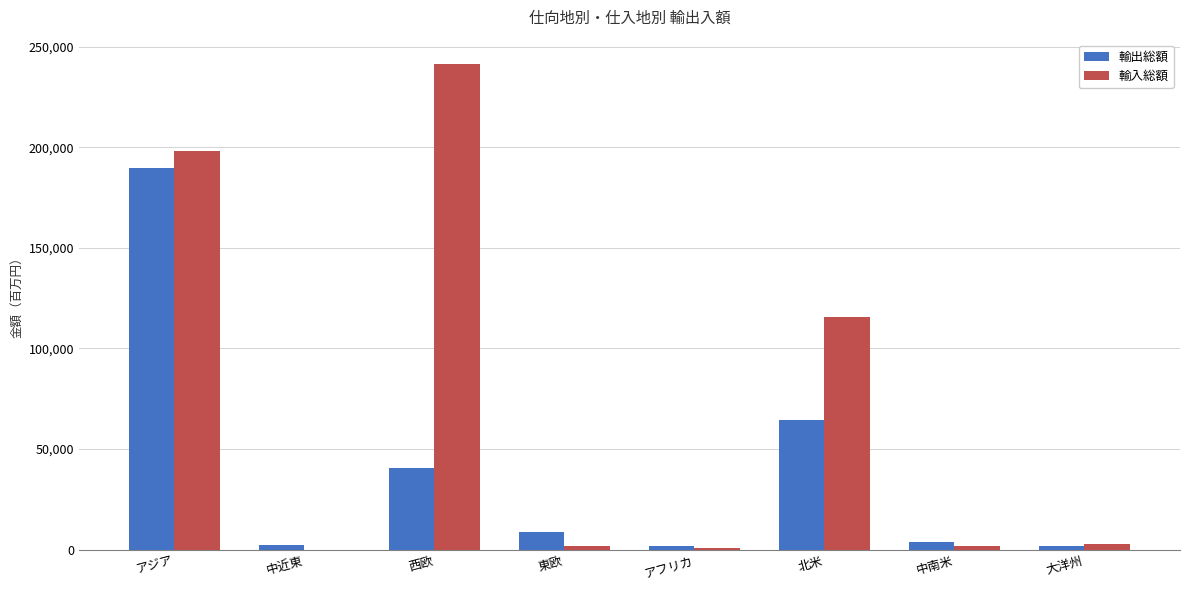

The value of 輸入総額 at 中近東 is 30. True or false?

True